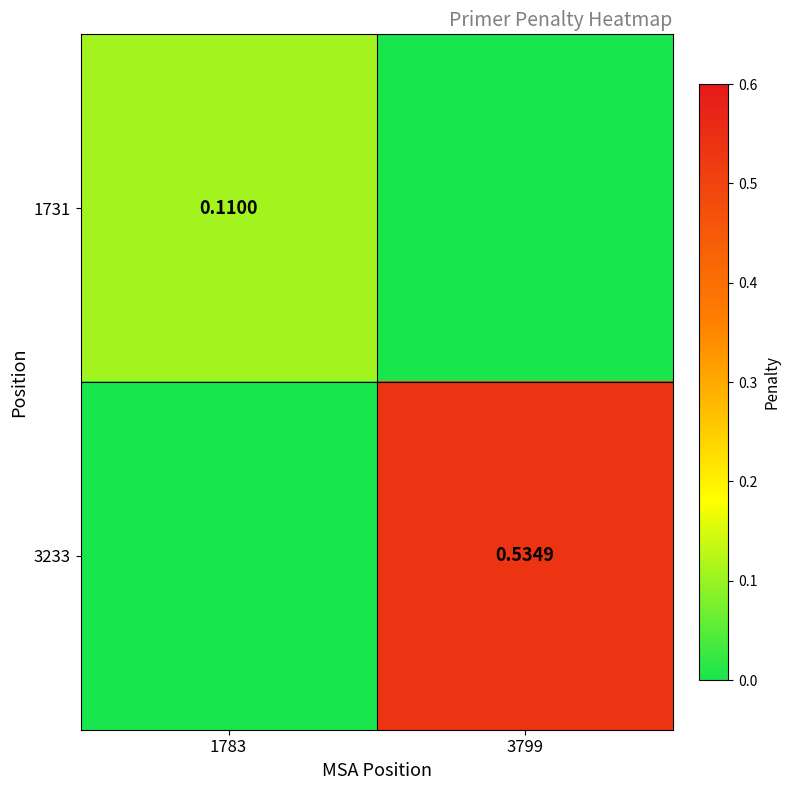

At 1783, list the series in order from largest to smallest.

1731, 3233